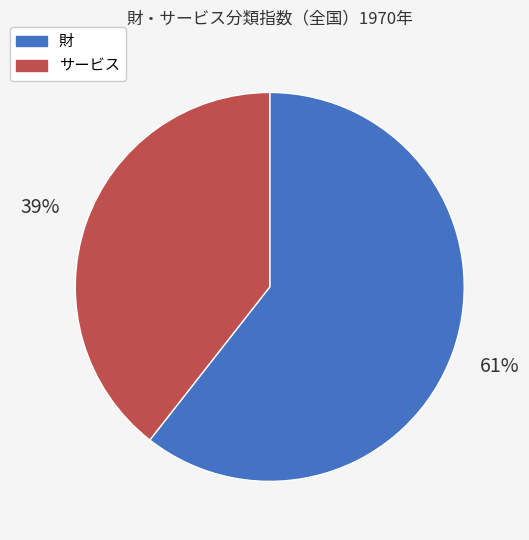

To the nearest percent, what is the average slice percentage?

50%